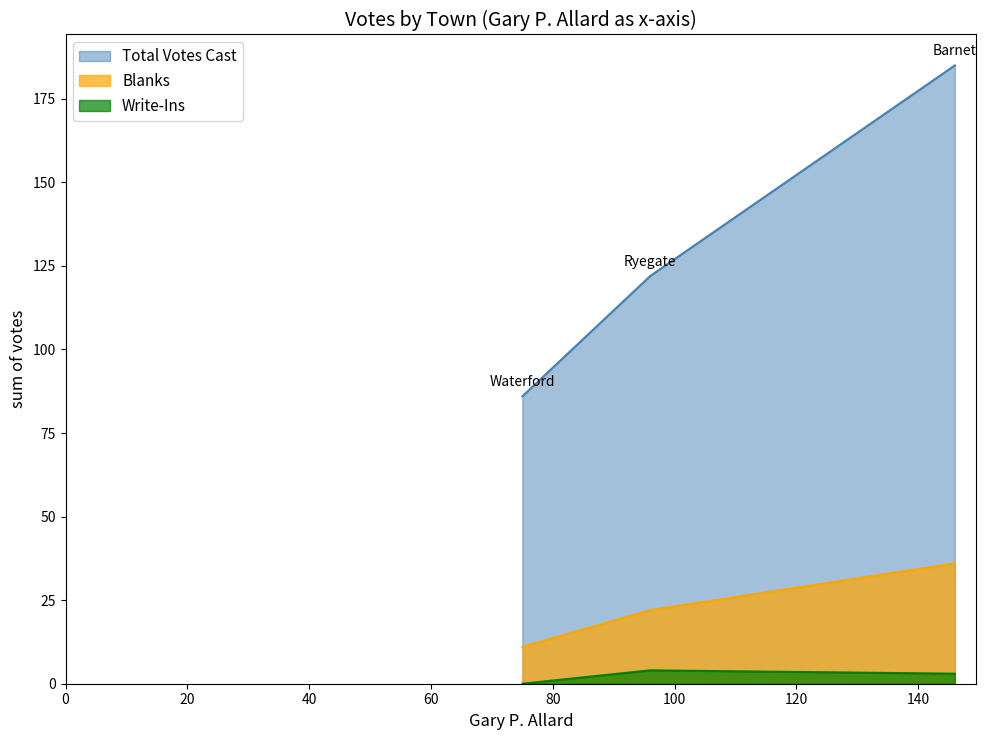

Rank the series at Barnet from highest to lowest value.

Total Votes Cast, Blanks, Write-Ins